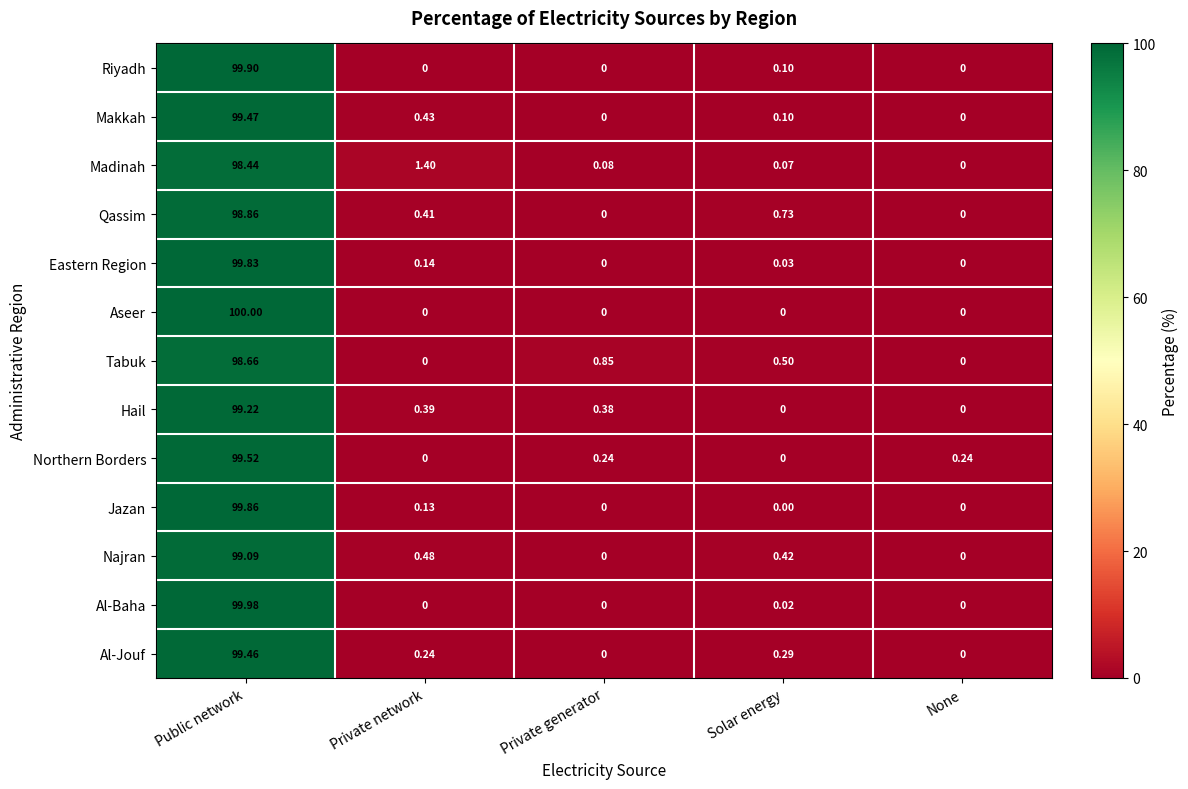

List the series in order of their peak value, highest first.

Aseer, Al-Baha, Riyadh, Jazan, Eastern Region, Northern Borders, Makkah, Al-Jouf, Hail, Najran, Qassim, Tabuk, Madinah